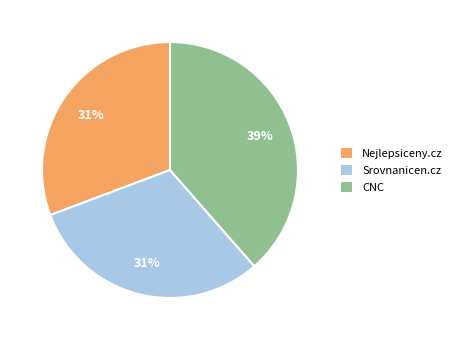

Do CNC and Srovnanicen.cz together represent more than half of the pie?

Yes